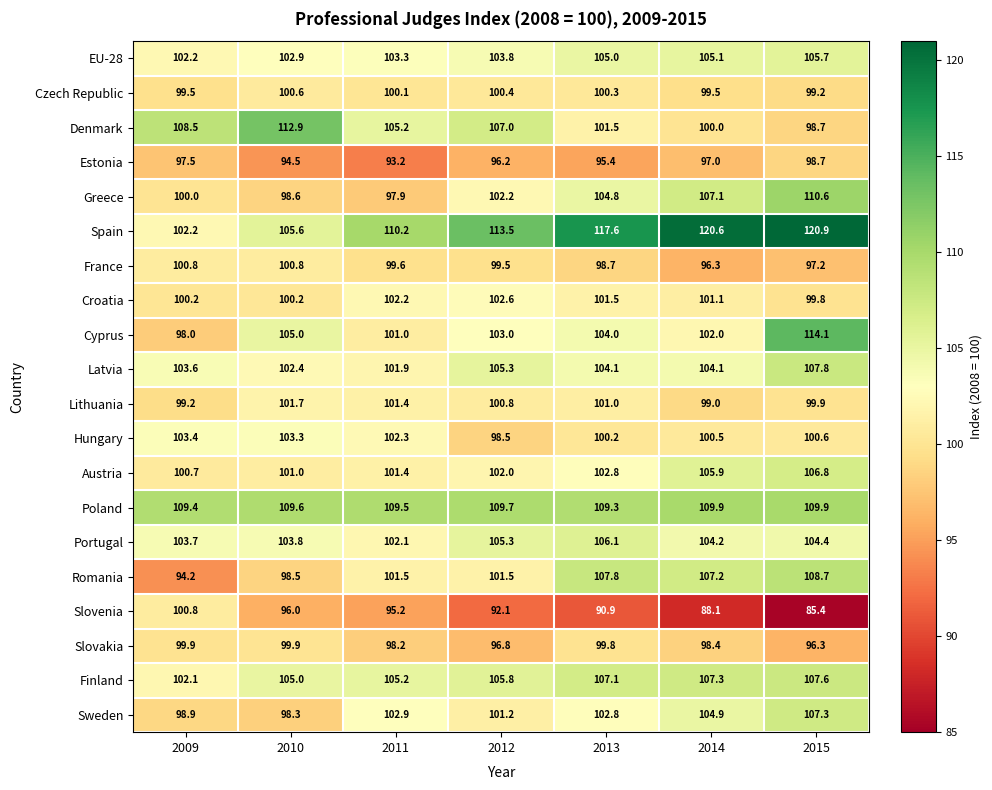

Which category has the lowest value across all series?

2015